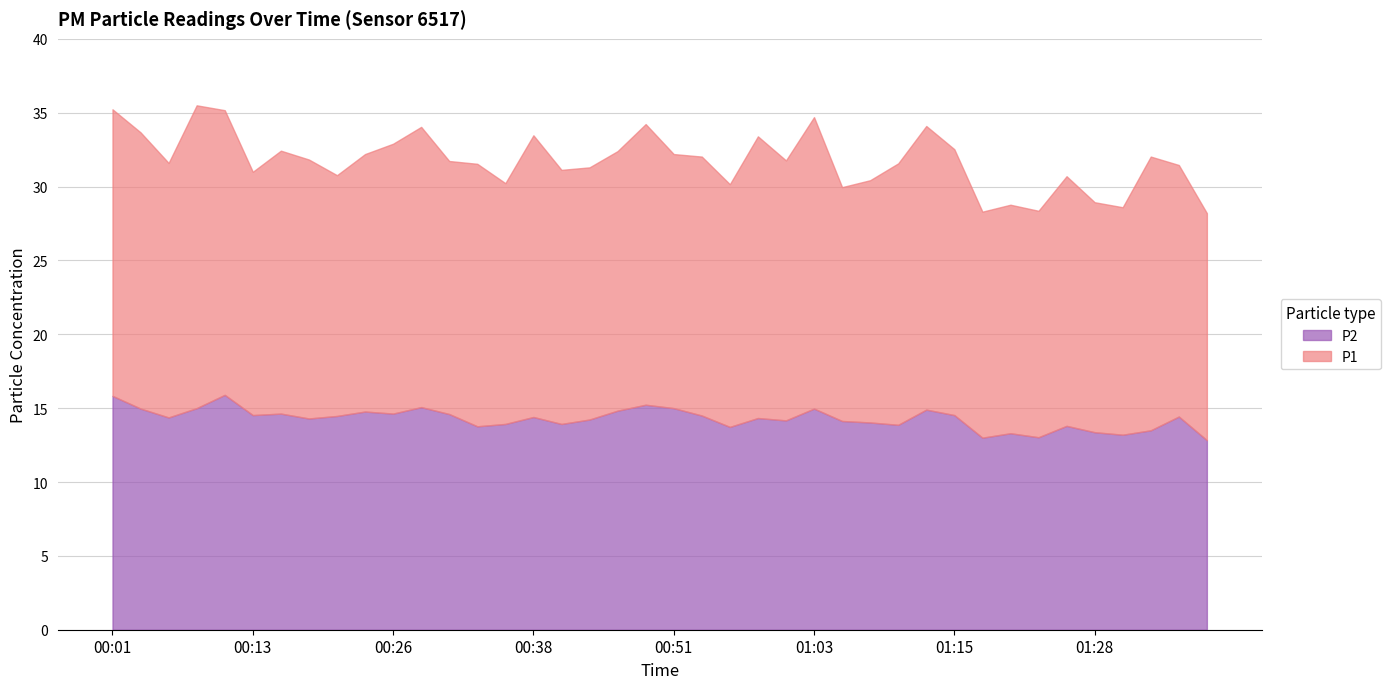

Where is P1 nearest to the value 17?

01:35